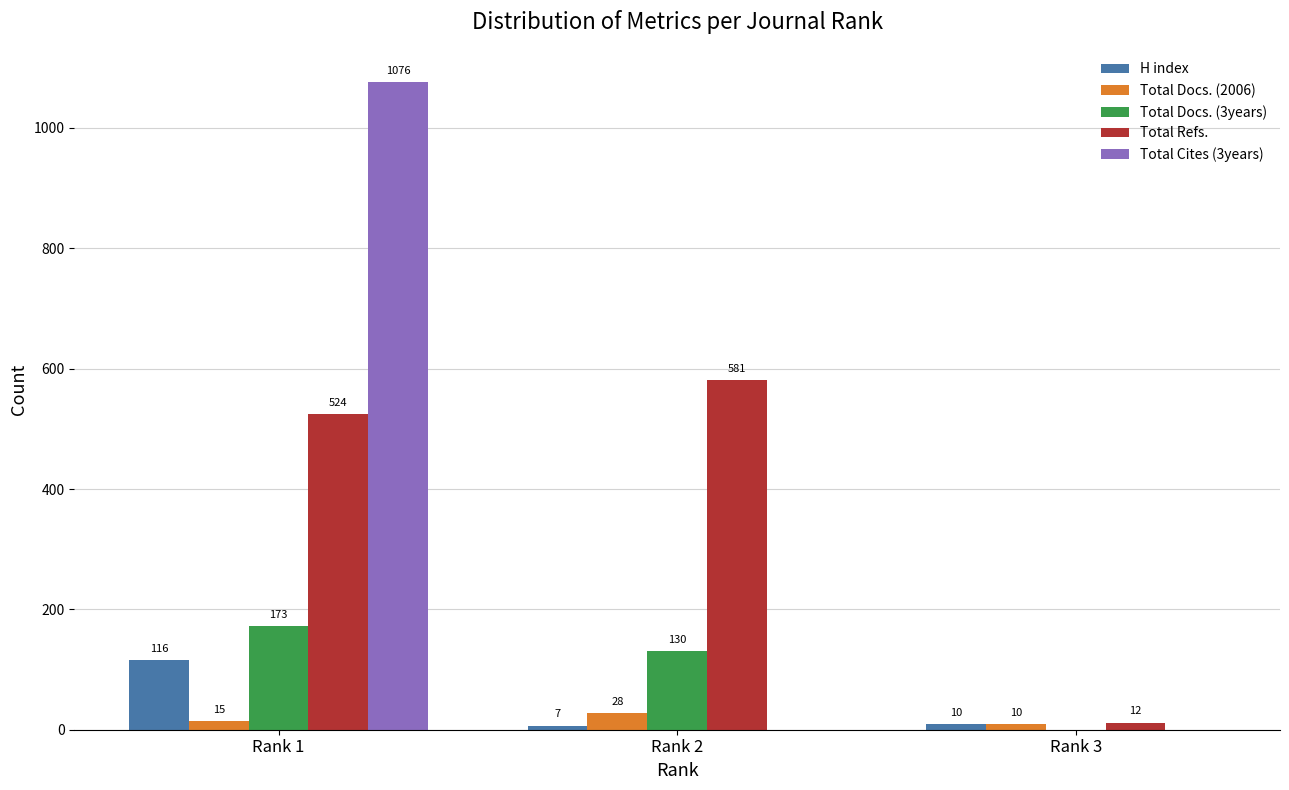

Is the value of Total Docs. (3years) at Rank 3 greater than the value of Total Cites (3years) at Rank 1?

No